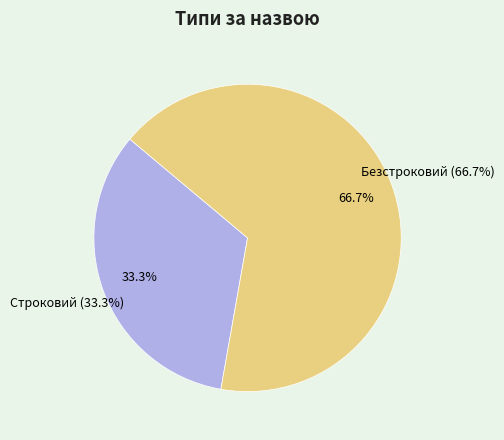

Which category has the biggest portion of the pie?

Безстроковий